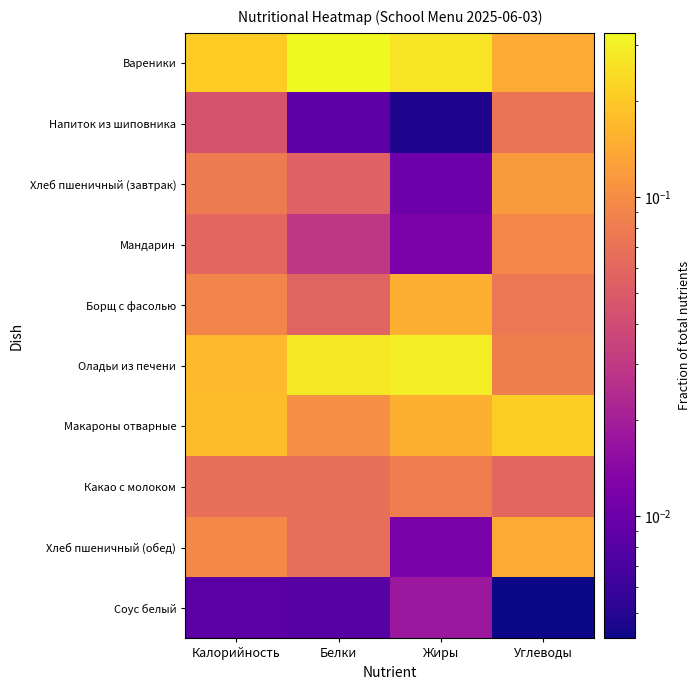

Reading left to right, list all the values displayed in this chart.

Вареники: Калорийность=0.2	Белки=0.3	Жиры=0.3	Углеводы=0.1
Напиток из шиповника: Калорийность=0.0	Белки=0.0	Жиры=0.0	Углеводы=0.1
Хлеб пшеничный (завтрак): Калорийность=0.1	Белки=0.1	Жиры=0.0	Углеводы=0.1
Мандарин: Калорийность=0.1	Белки=0.0	Жиры=0.0	Углеводы=0.1
Борщ с фасолью: Калорийность=0.1	Белки=0.1	Жиры=0.2	Углеводы=0.1
Оладьи из печени: Калорийность=0.2	Белки=0.3	Жиры=0.3	Углеводы=0.1
Макароны отварные: Калорийность=0.2	Белки=0.1	Жиры=0.2	Углеводы=0.2
Какао с молоком: Калорийность=0.1	Белки=0.1	Жиры=0.1	Углеводы=0.1
Хлеб пшеничный (обед): Калорийность=0.1	Белки=0.1	Жиры=0.0	Углеводы=0.1
Соус белый: Калорийность=0.0	Белки=0.0	Жиры=0.0	Углеводы=0.0